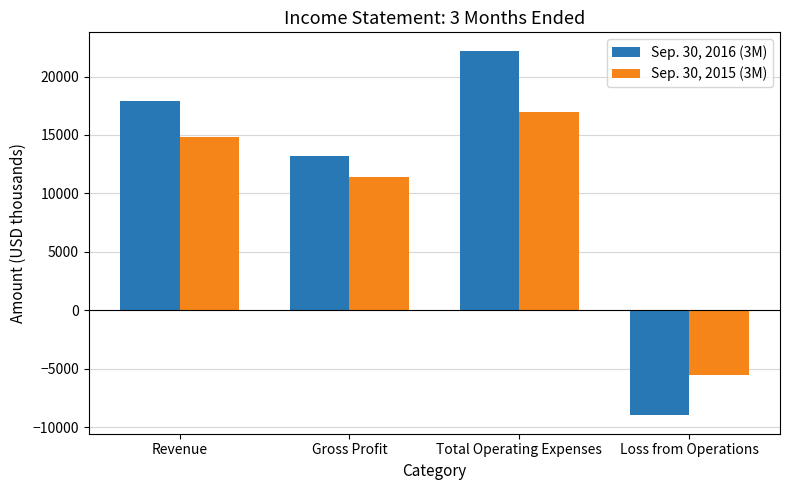

Which series has the largest total across all categories?

Sep. 30, 2016 (3M)